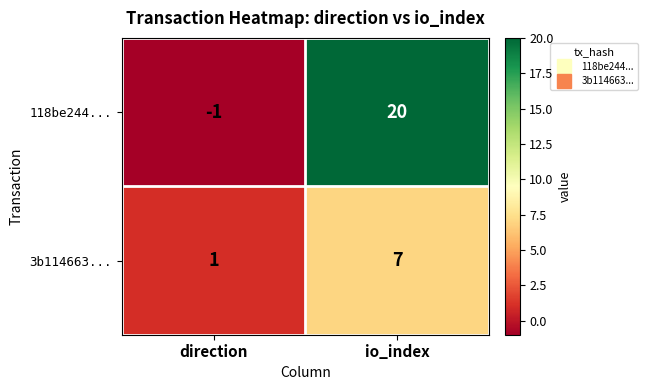

Reading left to right, transcribe all the data shown in this chart.

118be244...: -1	20
3b114663...: 1	7